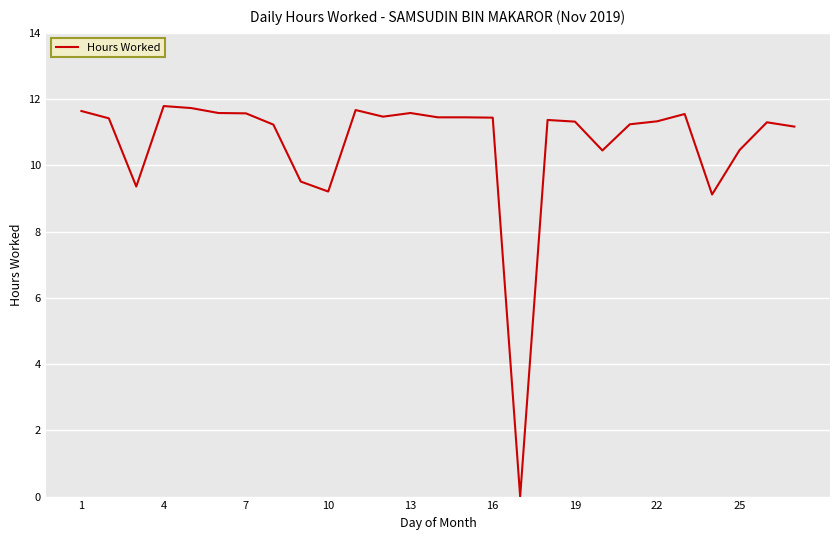

What is the maximum value shown in the chart?

11.8